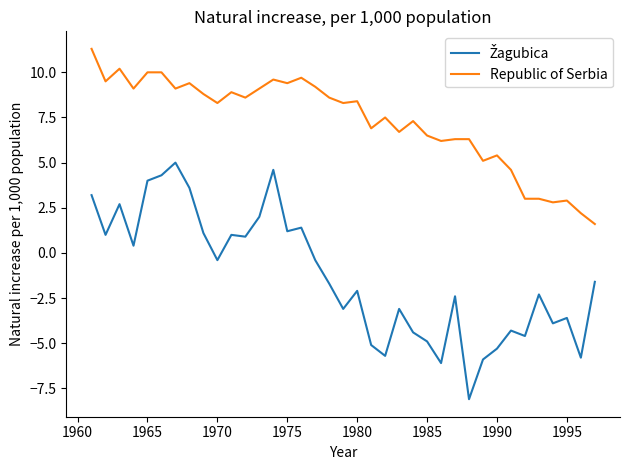

What is the smallest value displayed?

-8.1